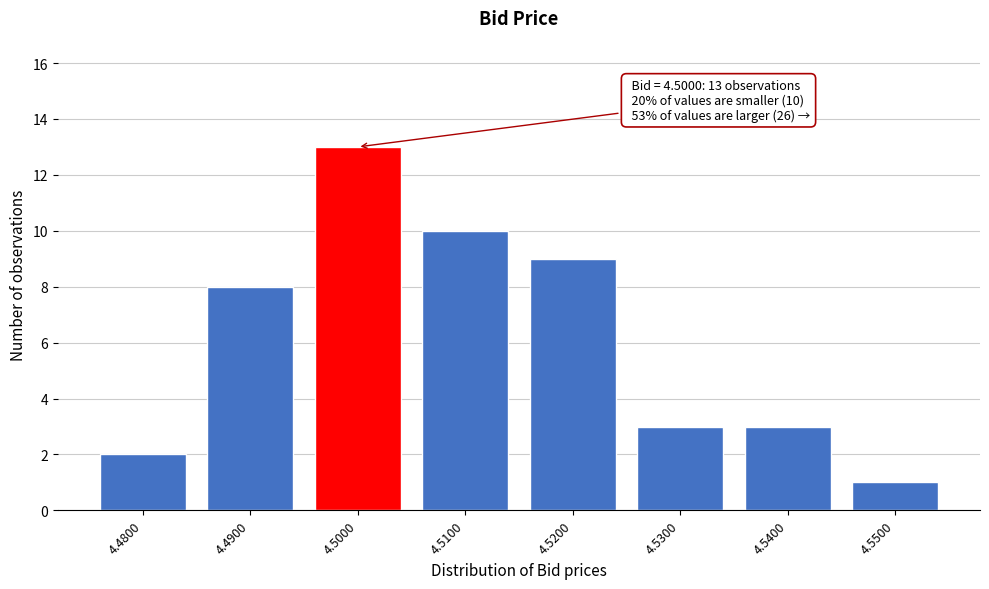

Reading left to right, what are all the values shown in this chart?

2	8	13	10	9	3	3	1